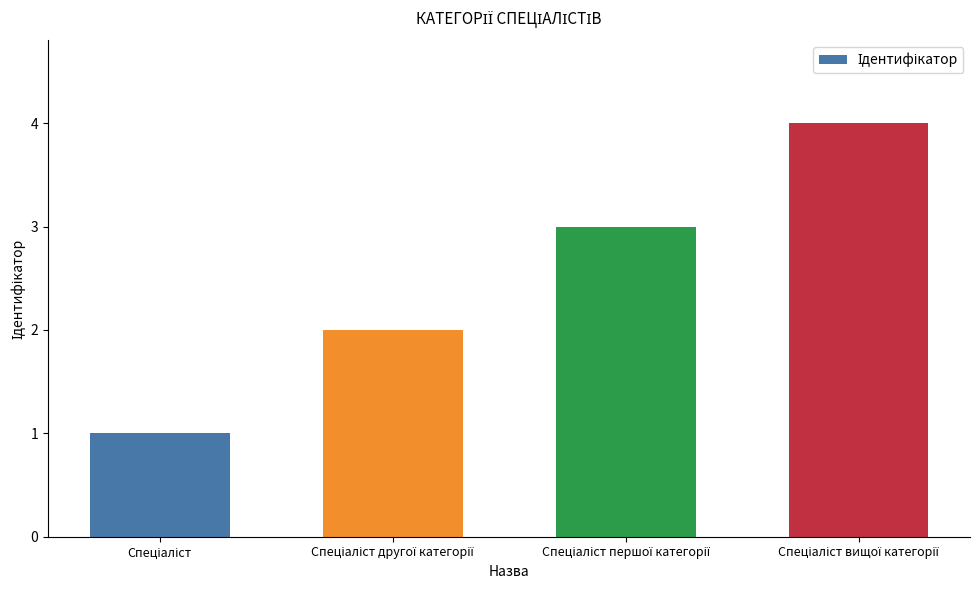

What is the difference between the maximum and second lowest values?

2